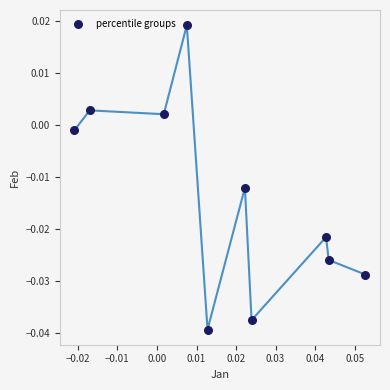

Count the number of points in this scatter plot.

10